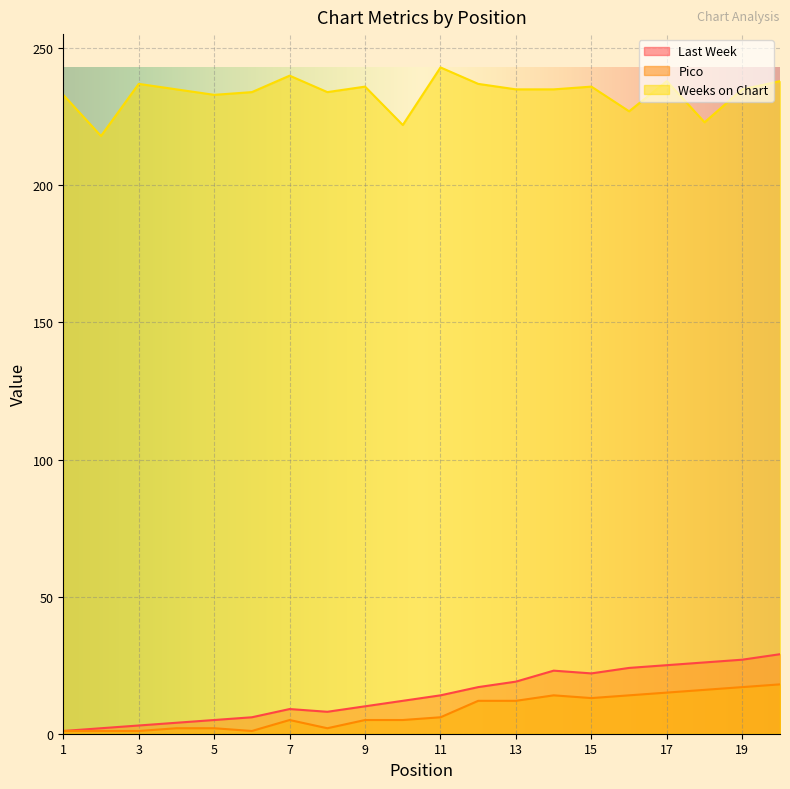

Between 6 and 14, which series saw the biggest shift?

Last Week